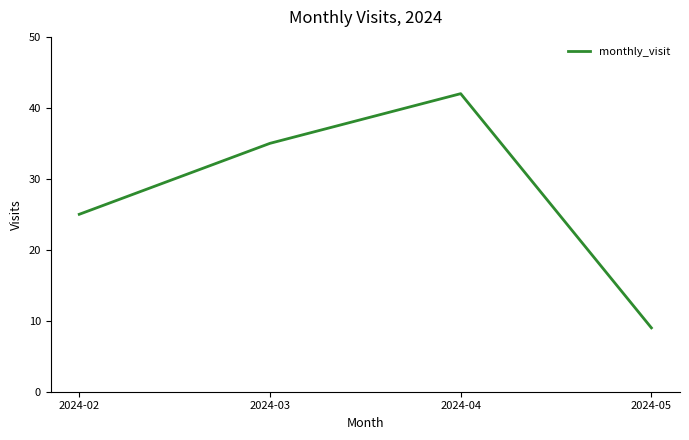

Reading left to right, list all the values displayed in this chart.

25	35	42	9